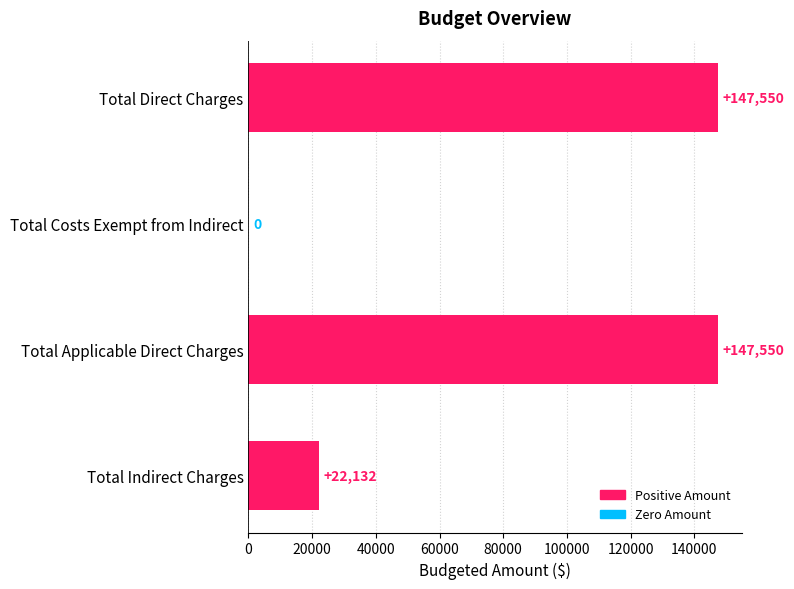

What is the maximum value shown in the chart?

147550.0